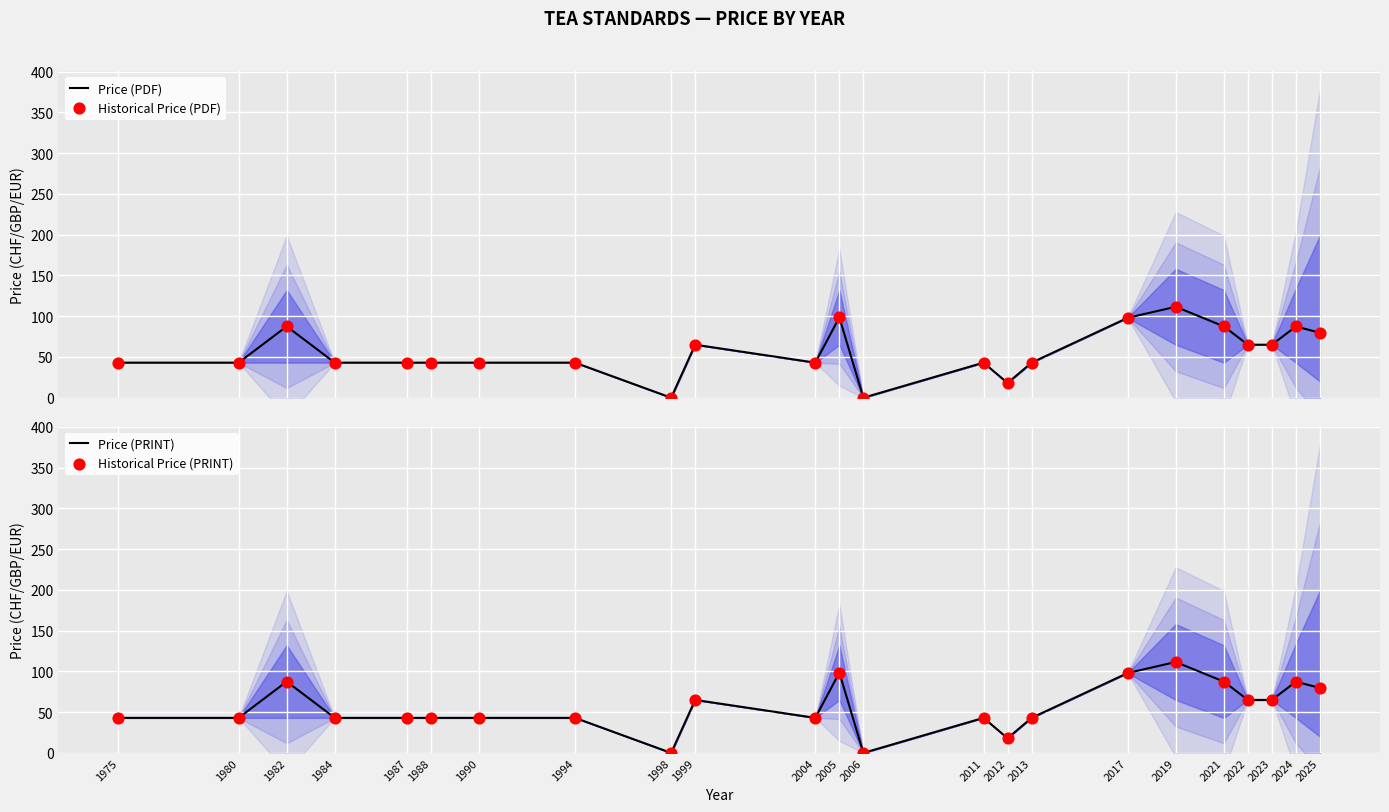

Which series reaches the minimum Y coordinate?

Price (PDF)